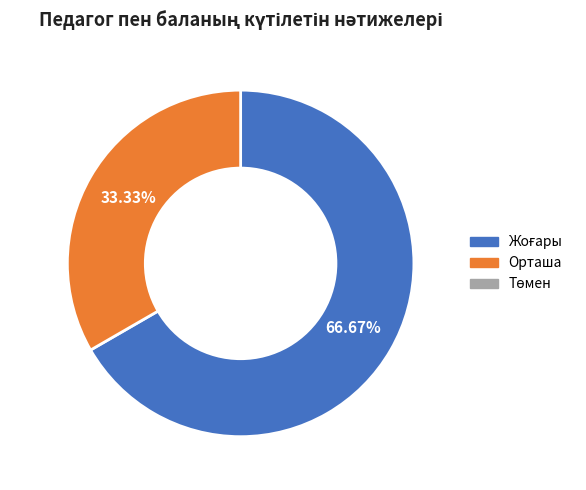

Is there a majority slice in this chart?

Yes